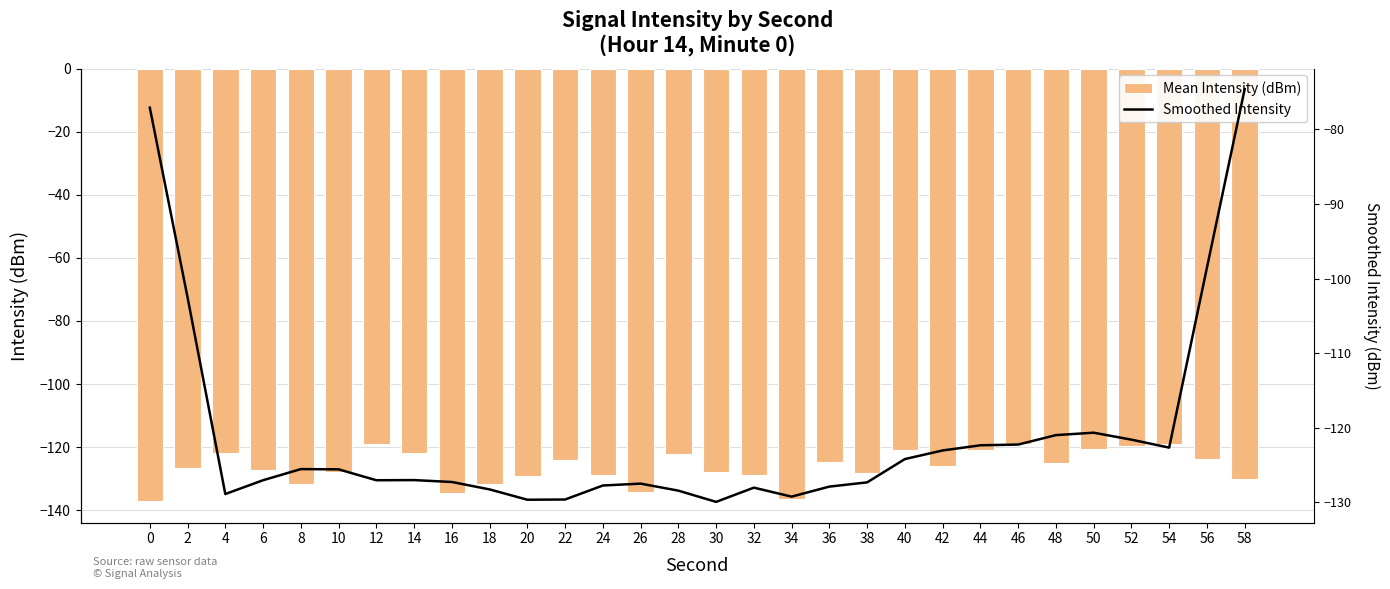

What is the spread (max minus min) of values at 30?

2.1